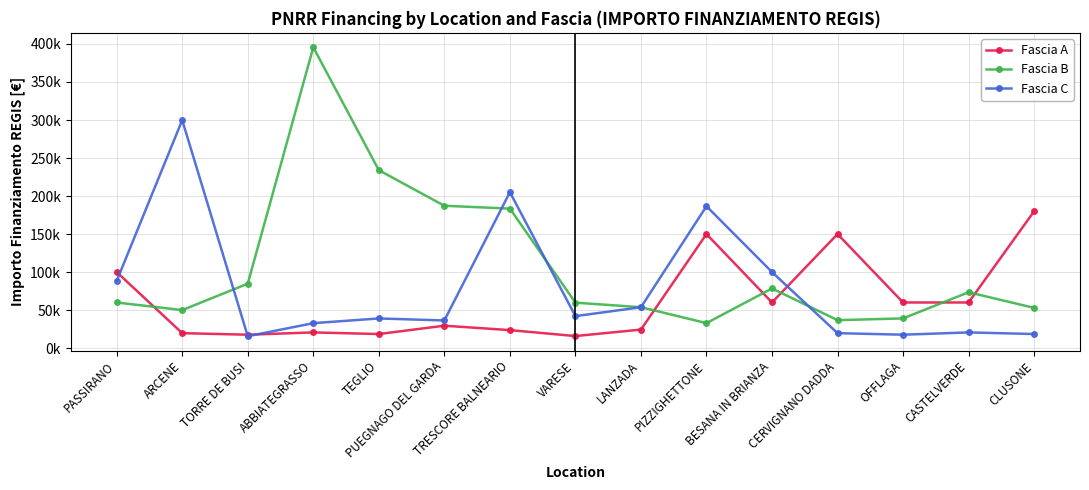

Does the chart display data point markers on the line(s)?

Yes